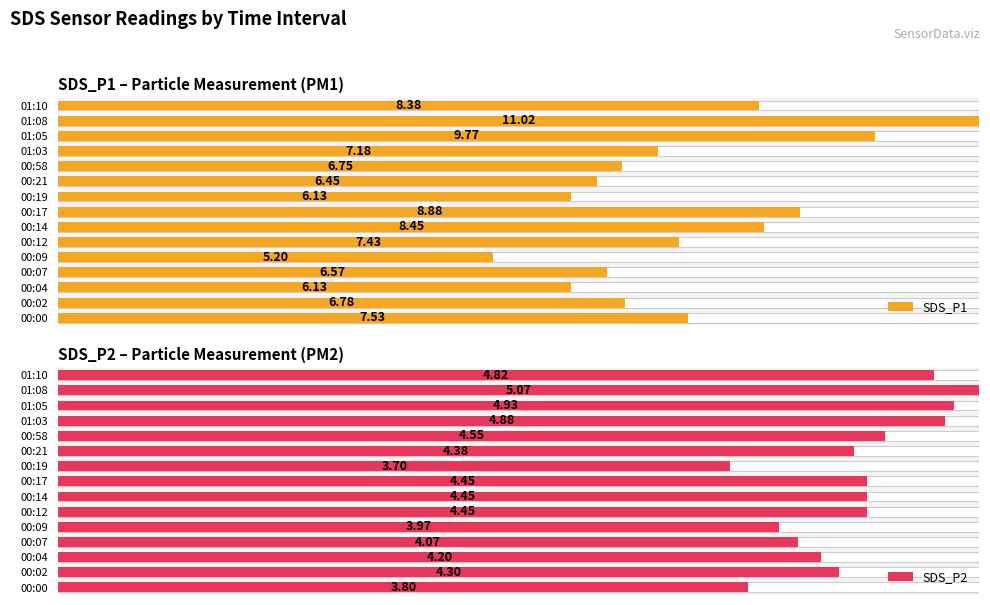

List the labels in order of SDS_P1 value, largest first.

01:08, 01:05, 00:17, 00:14, 01:10, 00:00, 00:12, 01:03, 00:02, 00:58, 00:07, 00:21, 00:04, 00:19, 00:09